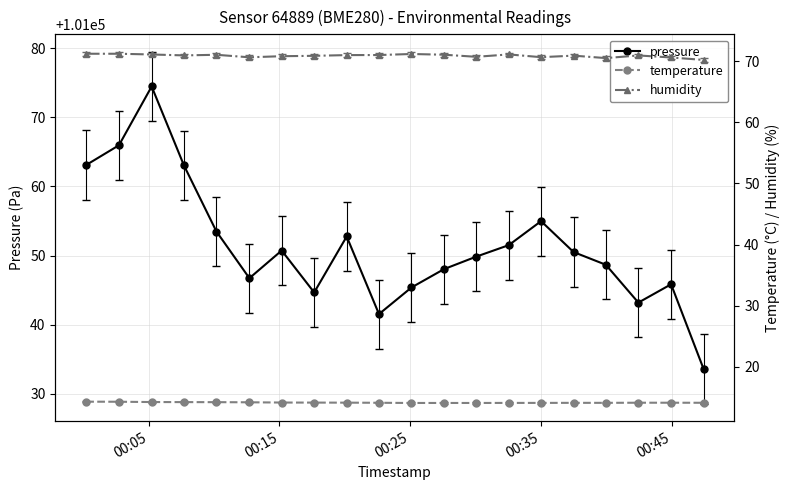

True or false: temperature has more than 2 points higher than both neighbors.

False